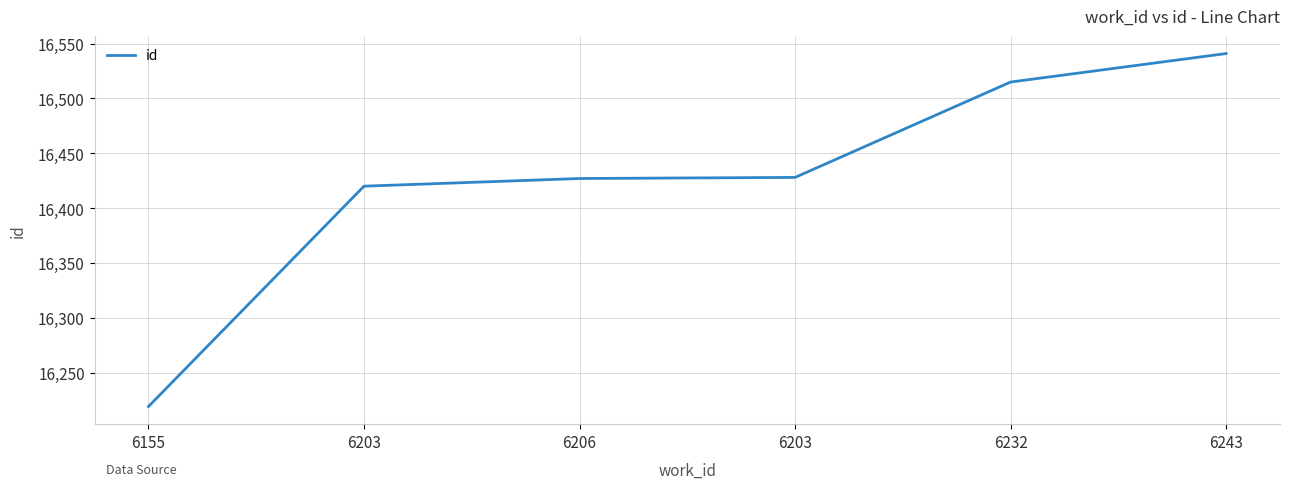

Reading left to right, extract all data points from this chart.

6155=16219	6203=16420	6206=16427	6203=16428	6232=16515	6243=16541